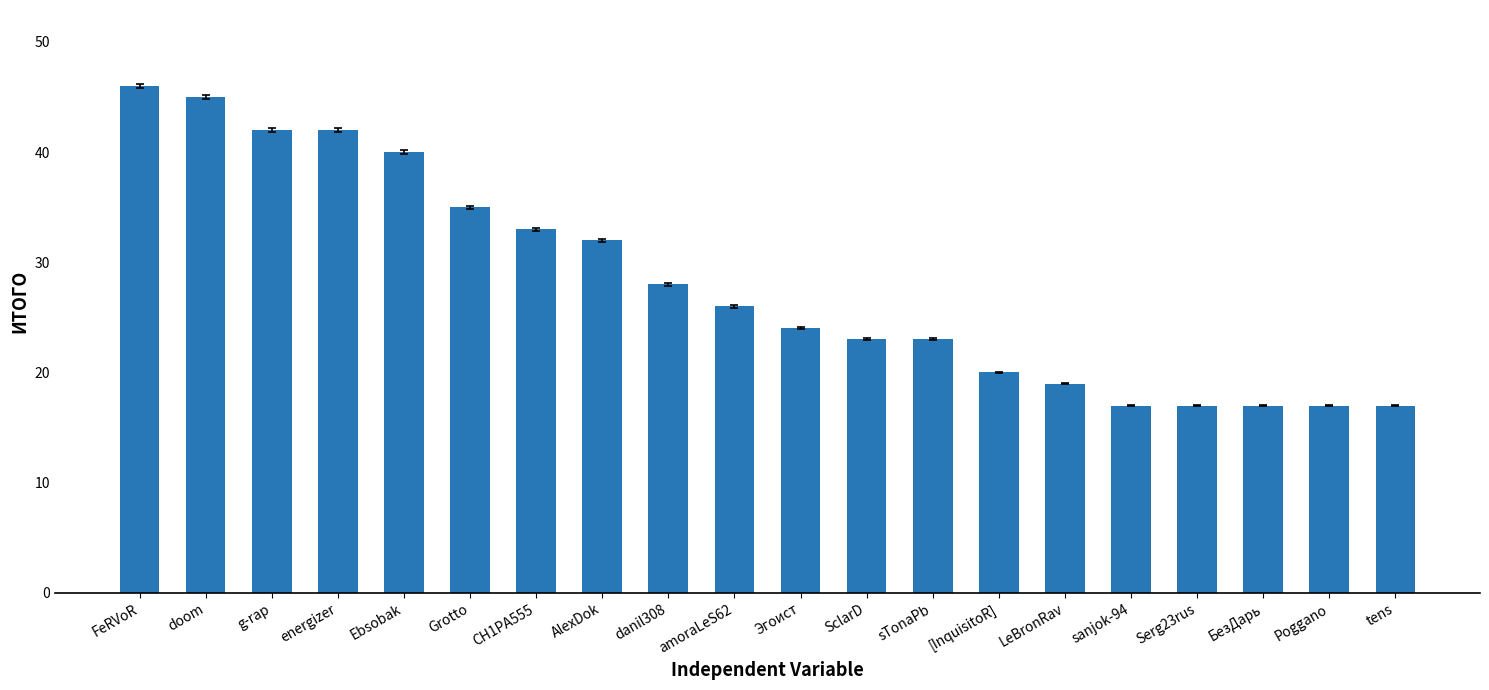

What is the difference between the maximum and minimum values?

29